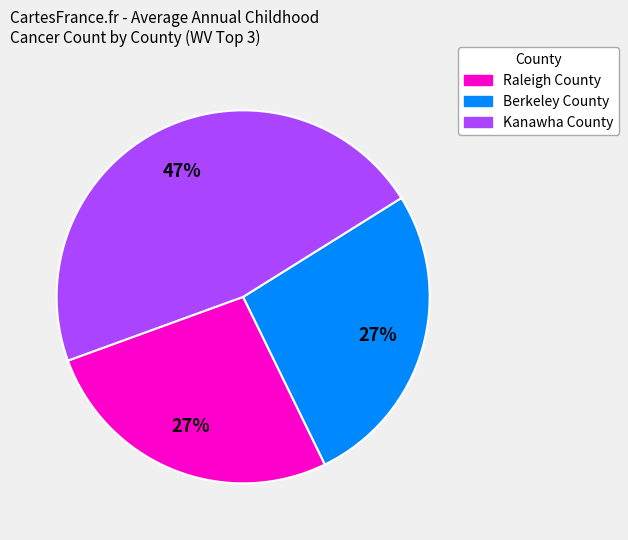

Is it true that Raleigh County is 18% of the pie?

False